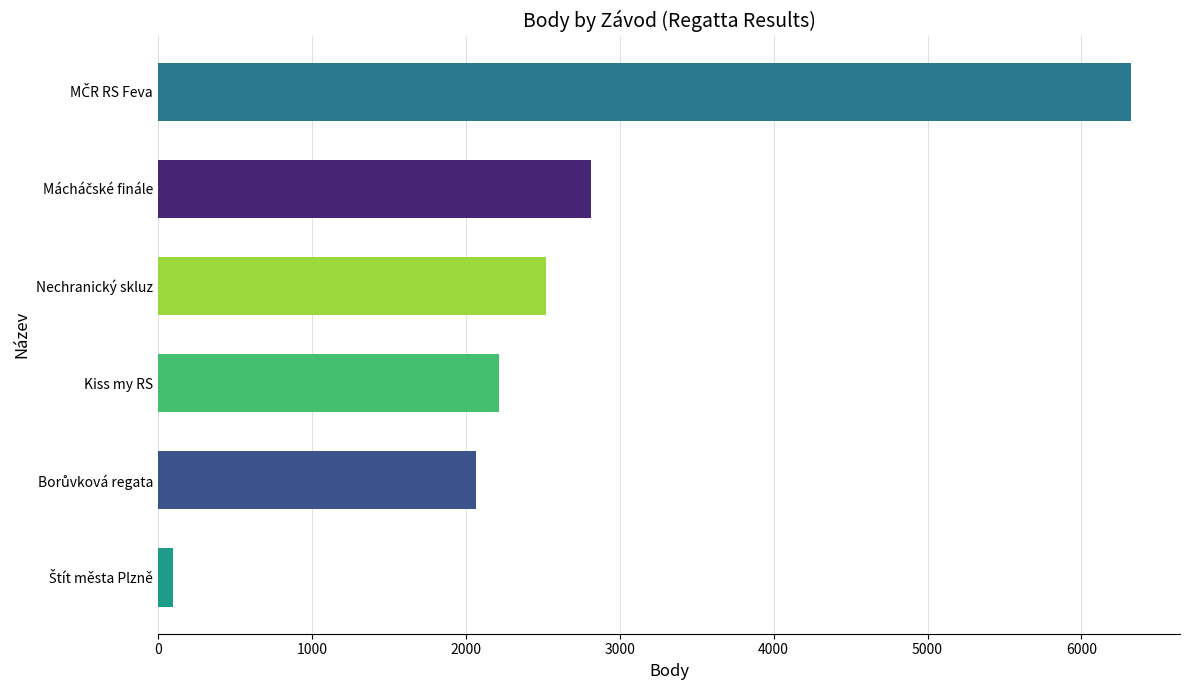

What is the difference between the maximum and minimum values?

6223